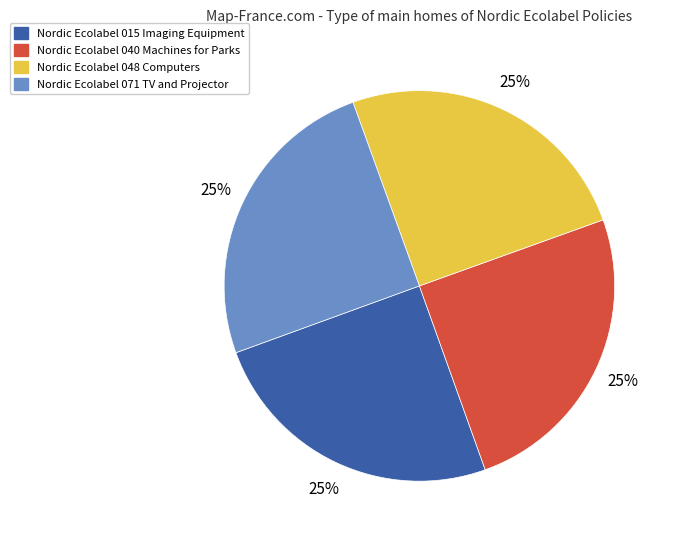

Is there a majority slice in this chart?

No